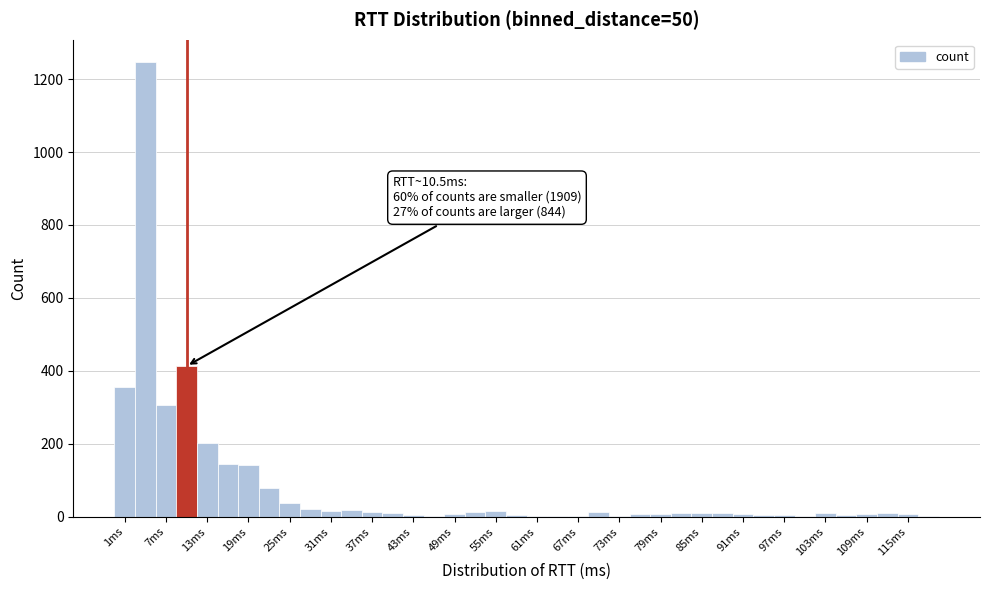

Read against the x-axis, roughly where is the centre of the tallest bar?

5